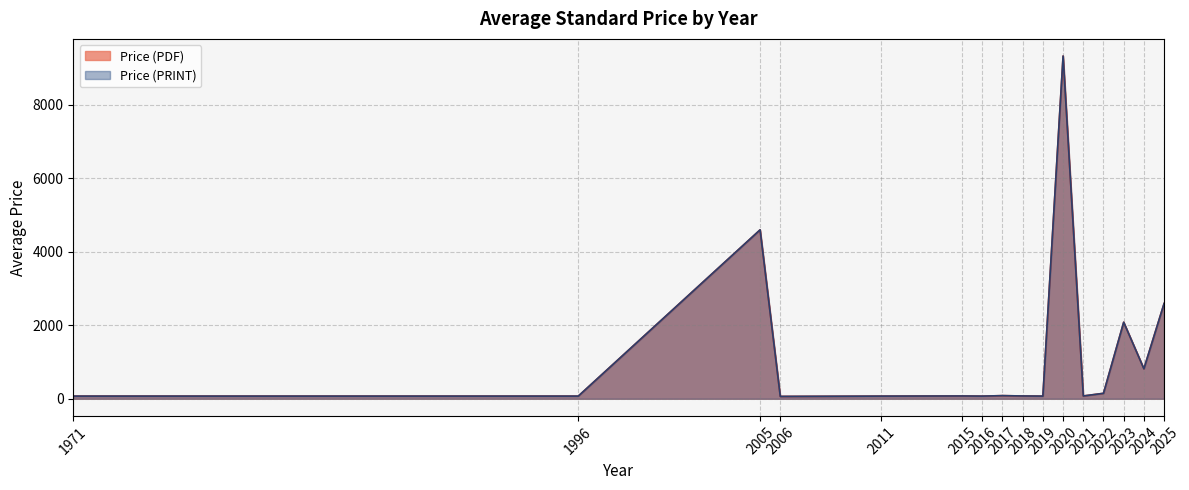

Rank the series by their maximum value, from highest to lowest.

Price (PDF), Price (PRINT)